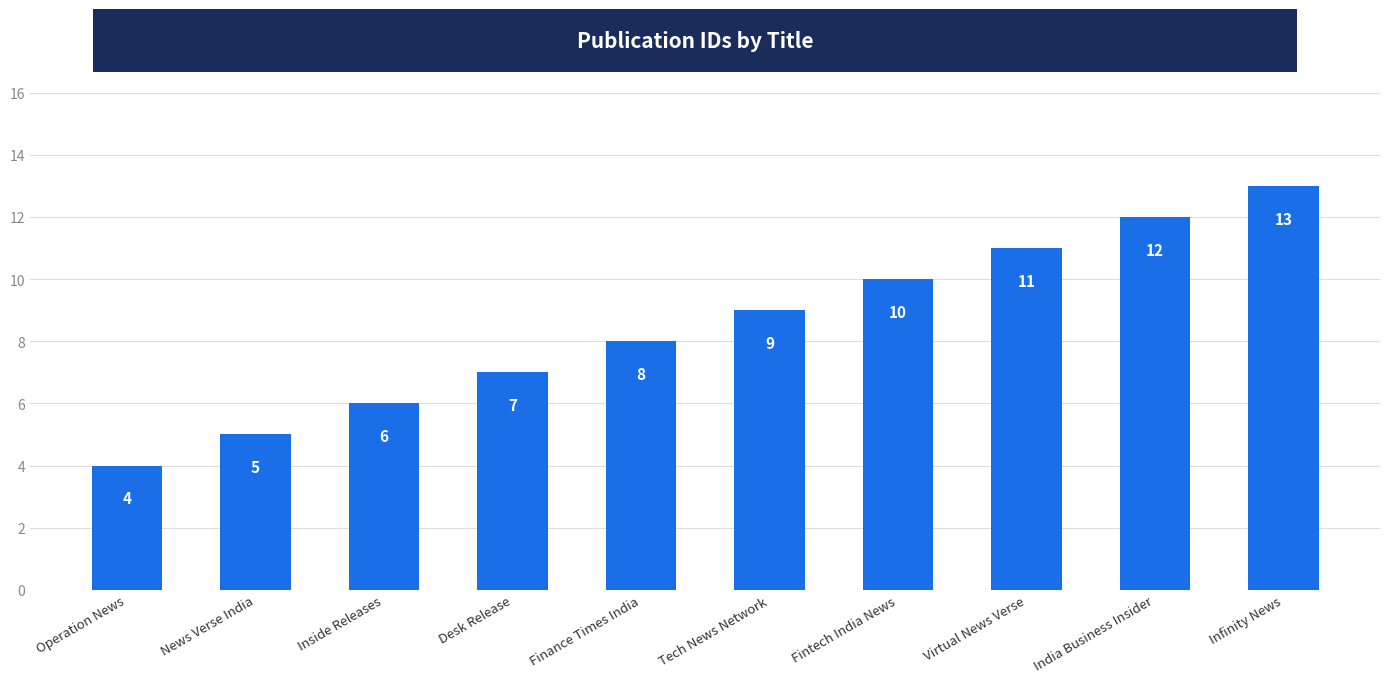

List the labels in order of value, smallest first.

Operation News, News Verse India, Inside Releases, Desk Release, Finance Times India, Tech News Network, Fintech India News, Virtual News Verse, India Business Insider, Infinity News